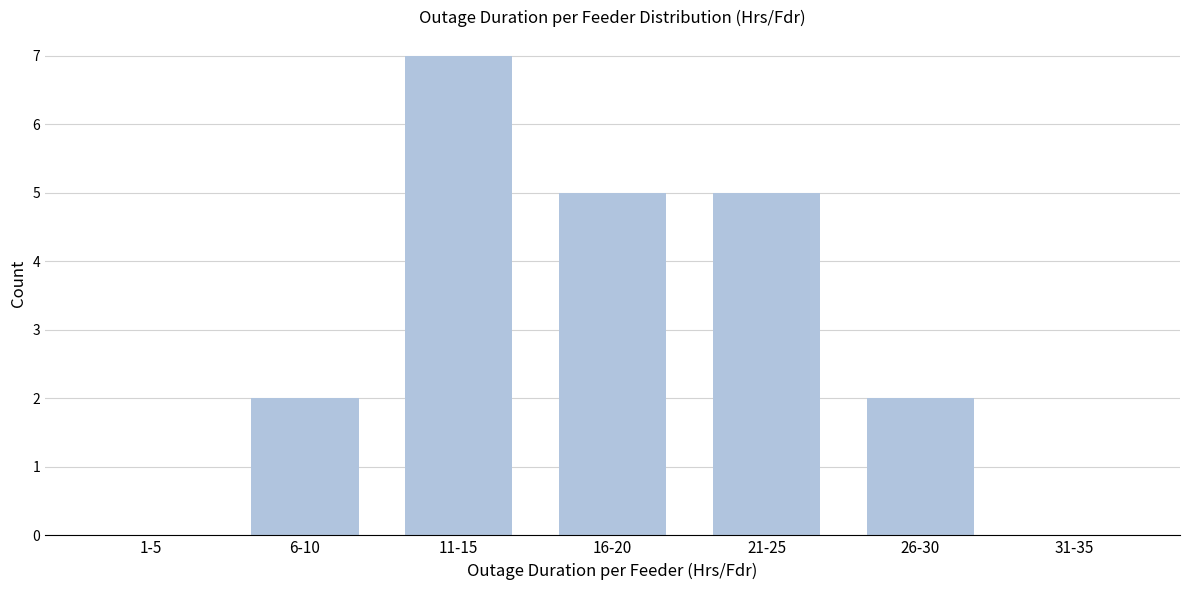

Reading right to left, extract all data points from this chart.

31-35=0	26-30=2	21-25=5	16-20=5	11-15=7	6-10=2	1-5=0